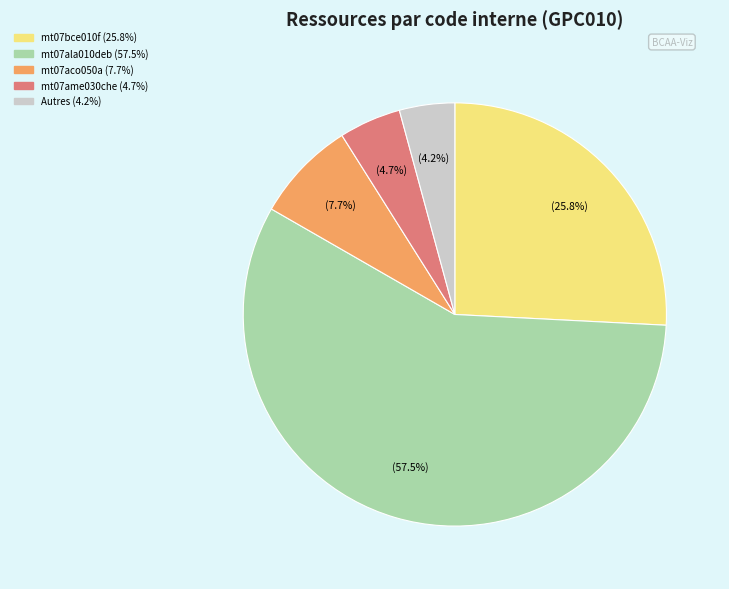

Is there any slice that represents more than half of the pie?

Yes